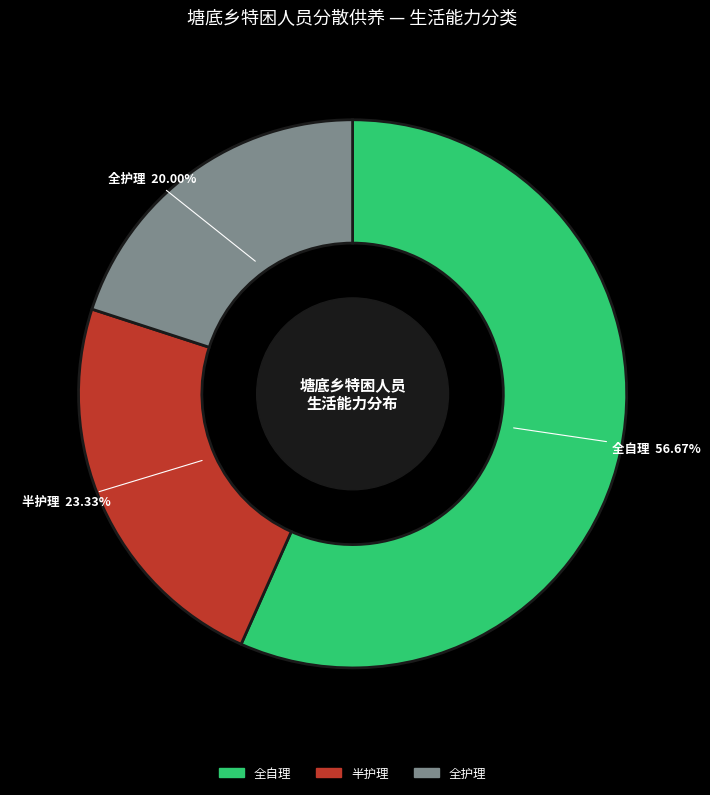

Does any single category account for the majority?

Yes